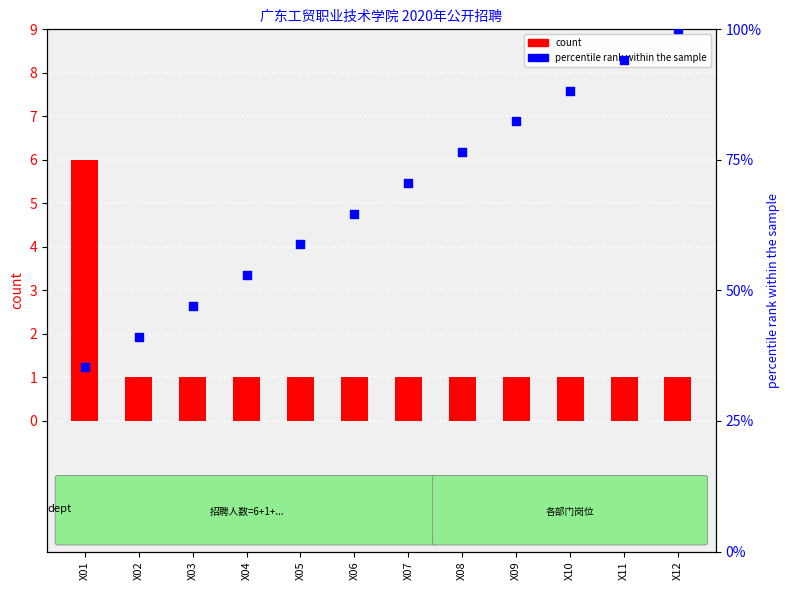

What is the total value across all series at X09?

83.4